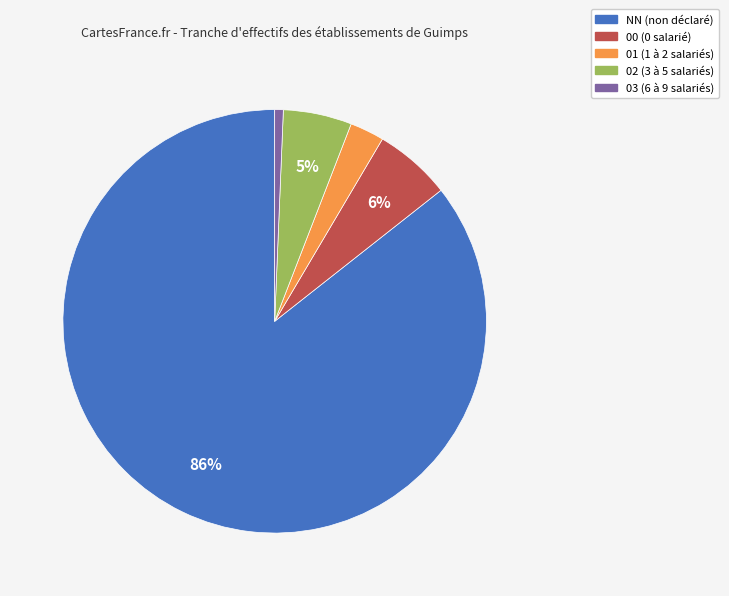

What is the largest slice in the pie chart?

NN